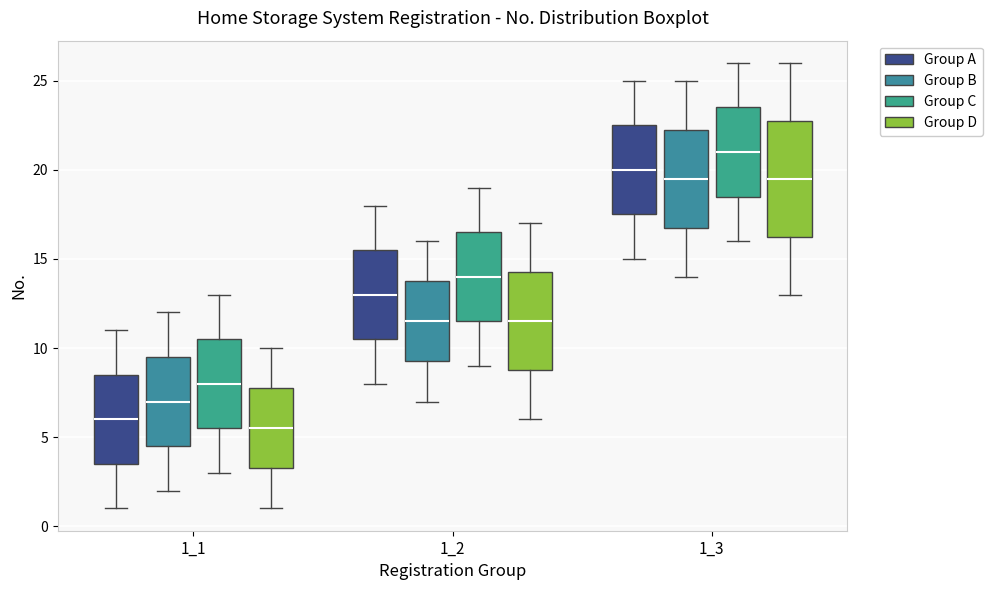

Which box has the highest median line?

1_3 (Group C)